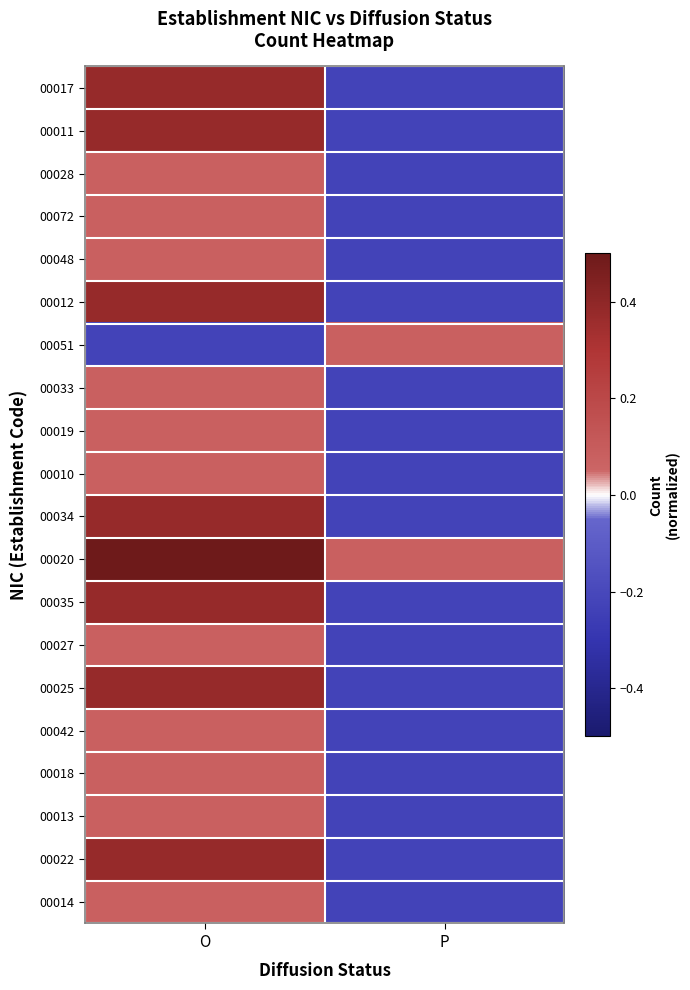

At which category is the sum across all series the highest?

O